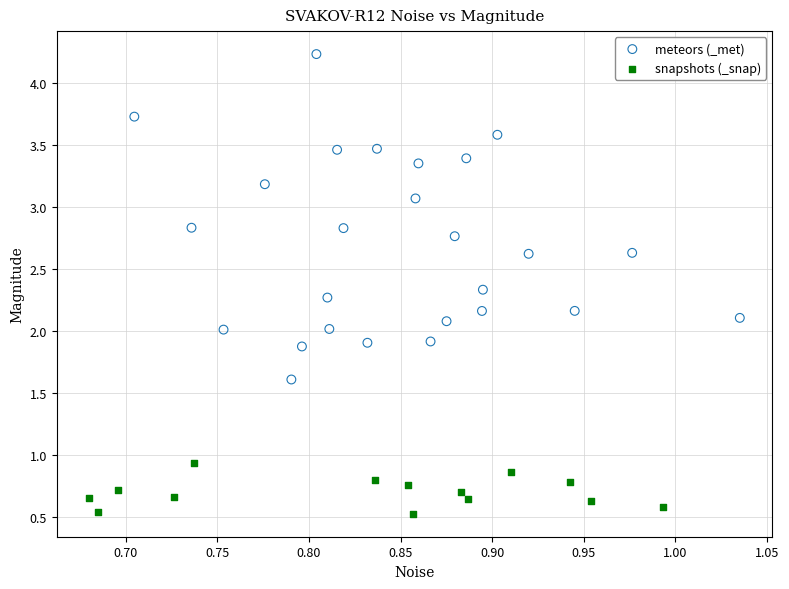

Which series contains the highest Y value?

meteors (_met)